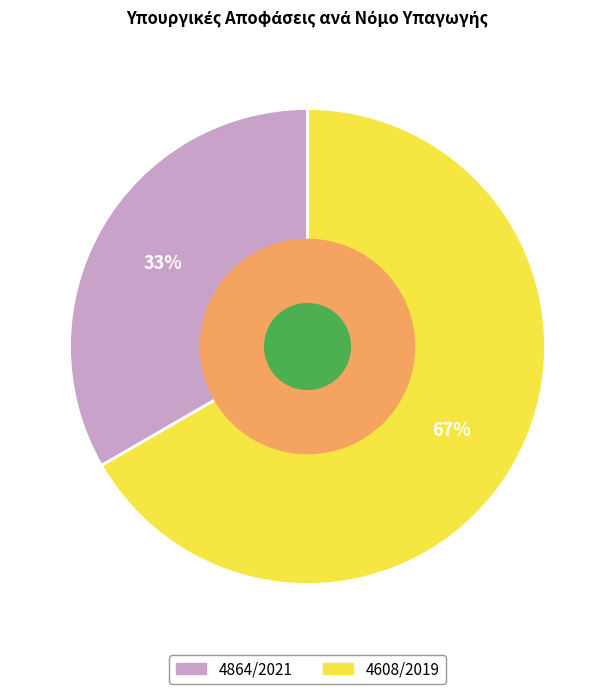

To the nearest percent, what portion does 4864/2021 represent?

33%